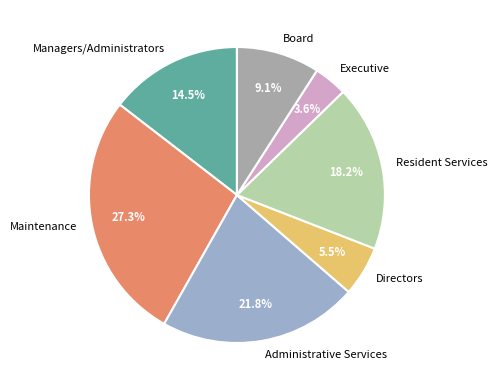

Between Managers/Administrators and Resident Services, which is larger?

Resident Services